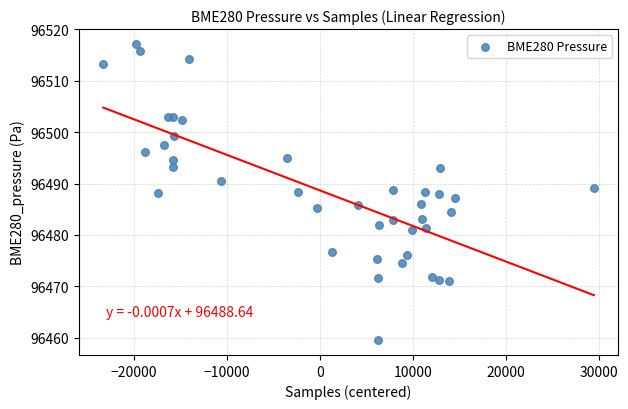

What is the range of X values (max minus min)?

52754.0